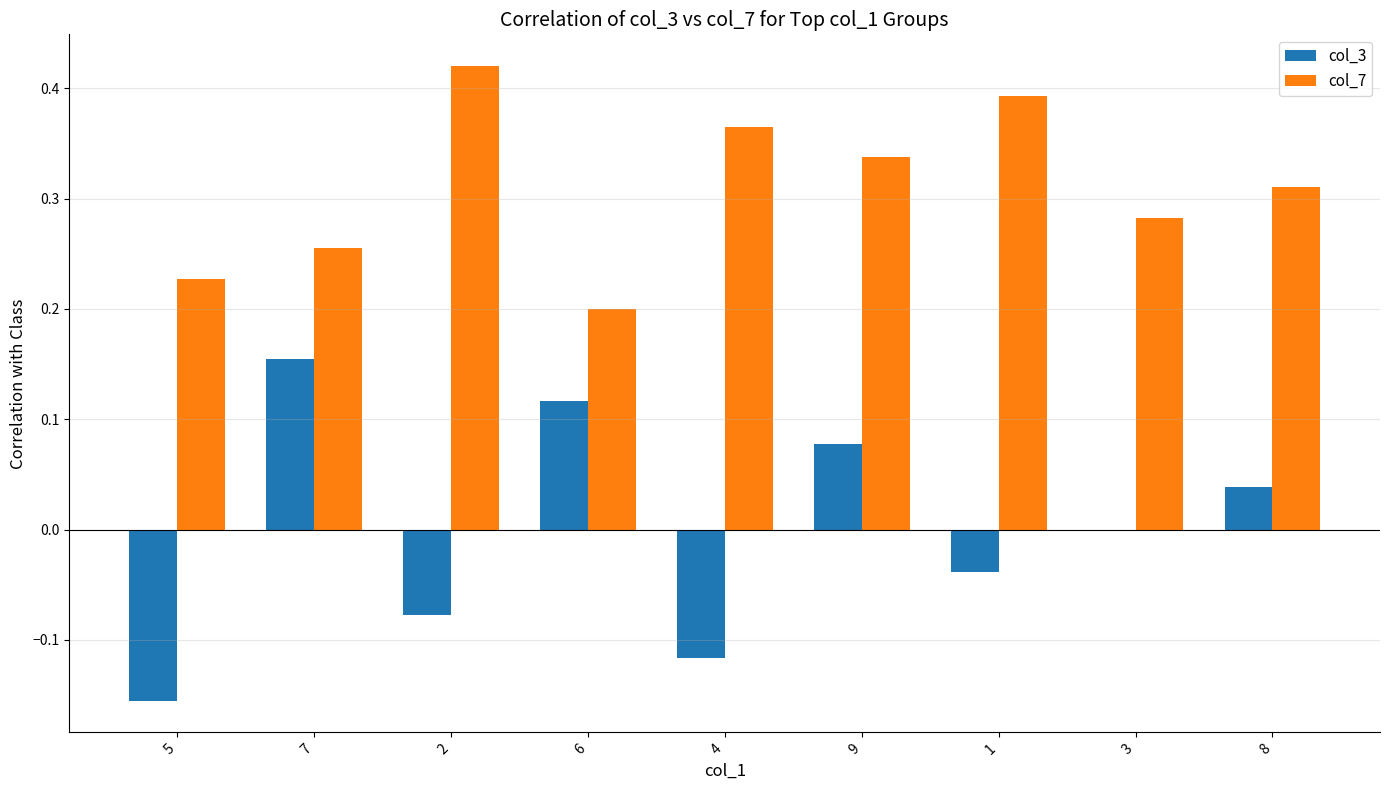

Which series has the largest total across all categories?

col_7